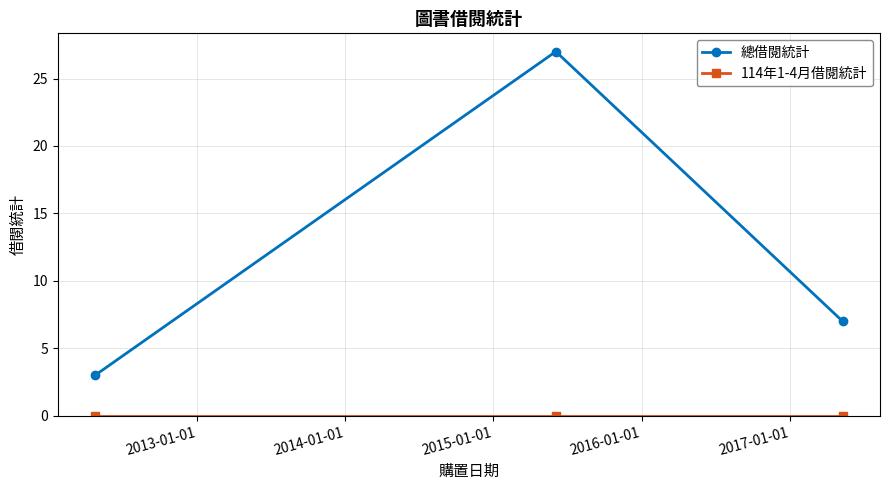

Which series has the largest total across all categories?

總借閱統計